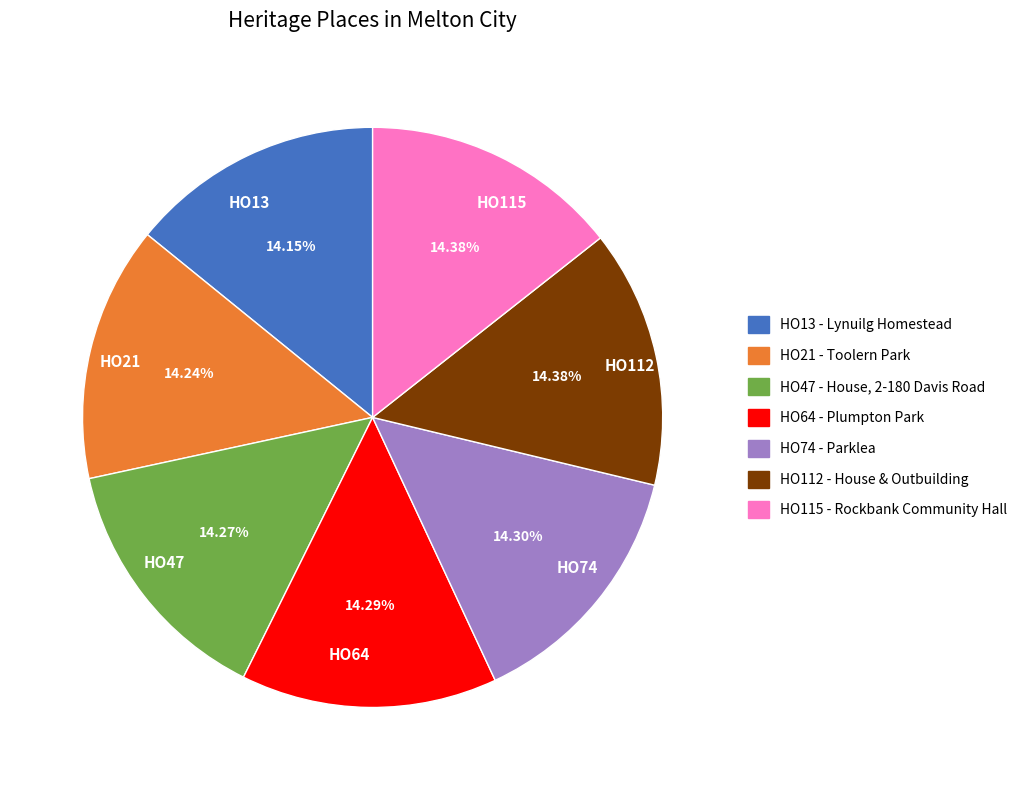

Does any single category account for the majority?

No